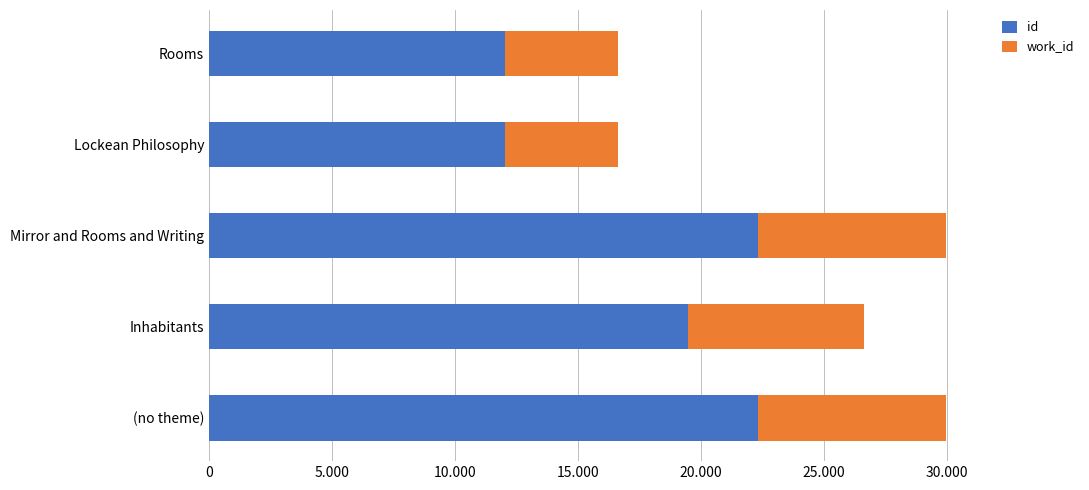

What are all the series names shown in the legend?

id, work_id